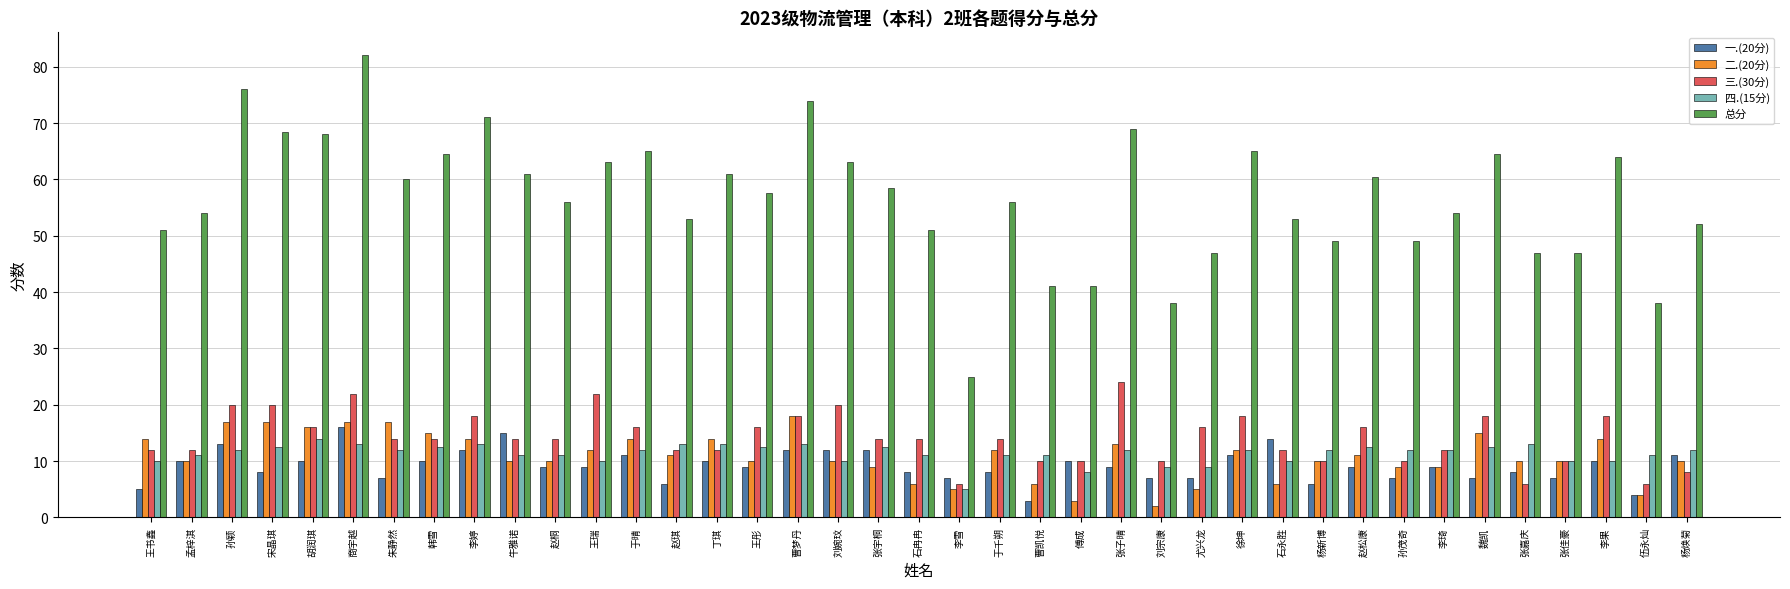

Reading left to right, transcribe all the data shown in this chart.

一.(20分): 5.0	10.0	13.0	8.0	10.0	16.0	7.0	10.0	12.0	15.0	9.0	9.0	11.0	6.0	10.0	9.0	12.0	12.0	12.0	8.0	7.0	8.0	3.0	10.0	9.0	7.0	7.0	11.0	14.0	6.0	9.0	7.0	9.0	7.0	8.0	7.0	10.0	4.0	11.0
二.(20分): 14.0	10.0	17.0	17.0	16.0	17.0	17.0	15.0	14.0	10.0	10.0	12.0	14.0	11.0	14.0	10.0	18.0	10.0	9.0	6.0	5.0	12.0	6.0	3.0	13.0	2.0	5.0	12.0	6.0	10.0	11.0	9.0	9.0	15.0	10.0	10.0	14.0	4.0	10.0
三.(30分): 12.0	12.0	20.0	20.0	16.0	22.0	14.0	14.0	18.0	14.0	14.0	22.0	16.0	12.0	12.0	16.0	18.0	20.0	14.0	14.0	6.0	14.0	10.0	10.0	24.0	10.0	16.0	18.0	12.0	10.0	16.0	10.0	12.0	18.0	6.0	10.0	18.0	6.0	8.0
四.(15分): 10.0	11.0	12.0	12.5	14.0	13.0	12.0	12.5	13.0	11.0	11.0	10.0	12.0	13.0	13.0	12.5	13.0	10.0	12.5	11.0	5.0	11.0	11.0	8.0	12.0	9.0	9.0	12.0	10.0	12.0	12.5	12.0	12.0	12.5	13.0	10.0	10.0	11.0	12.0
总分: 51.0	54.0	76.0	68.5	68.0	82.0	60.0	64.5	71.0	61.0	56.0	63.0	65.0	53.0	61.0	57.5	74.0	63.0	58.5	51.0	25.0	56.0	41.0	41.0	69.0	38.0	47.0	65.0	53.0	49.0	60.5	49.0	54.0	64.5	47.0	47.0	64.0	38.0	52.0